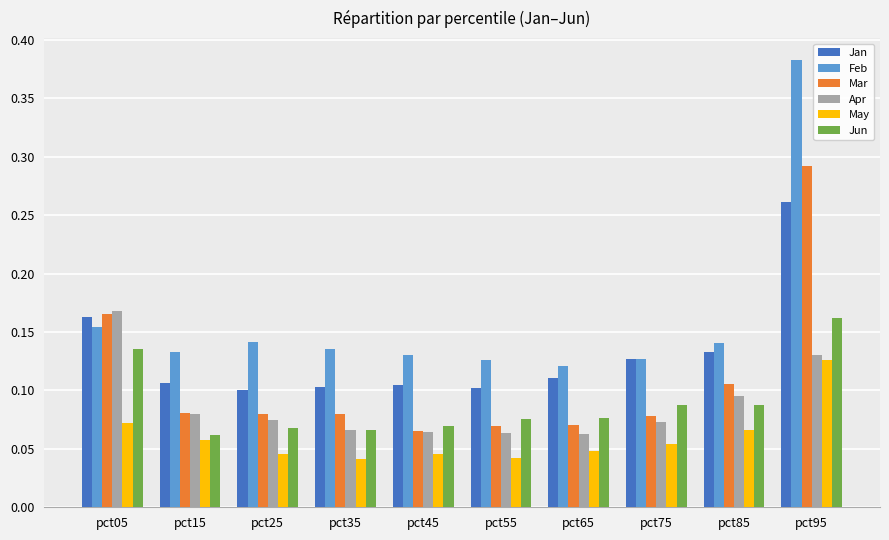

List the series in order of their peak value, highest first.

Feb, Mar, Jan, Apr, Jun, May